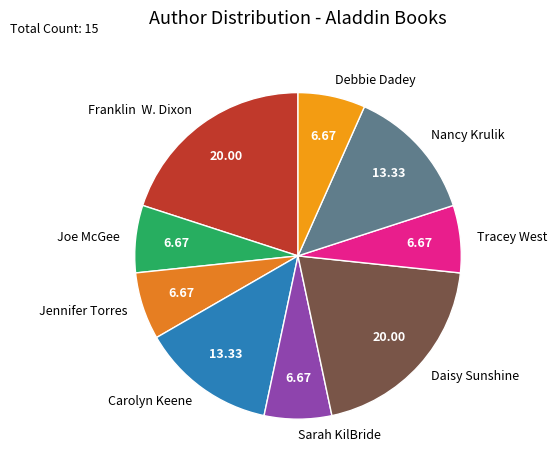

Between Franklin W. Dixon and Debbie Dadey, which is larger?

Franklin W. Dixon